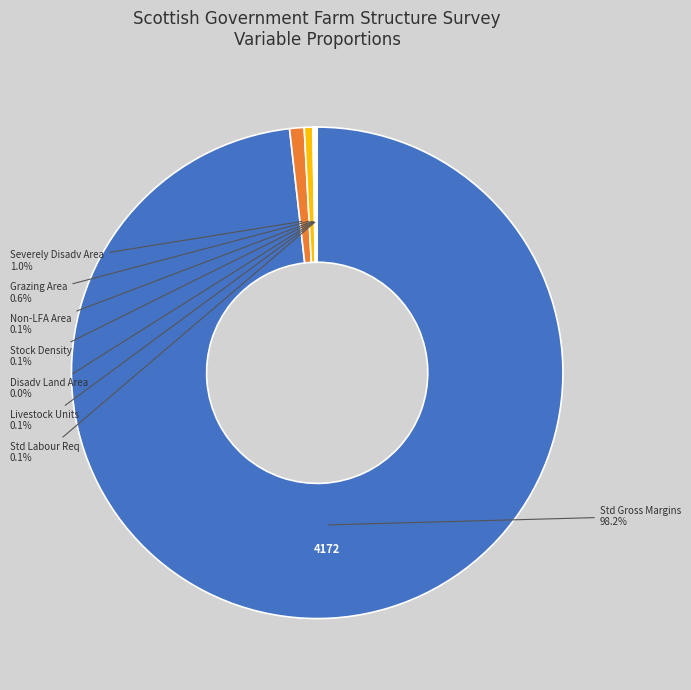

Does any single category account for the majority?

Yes